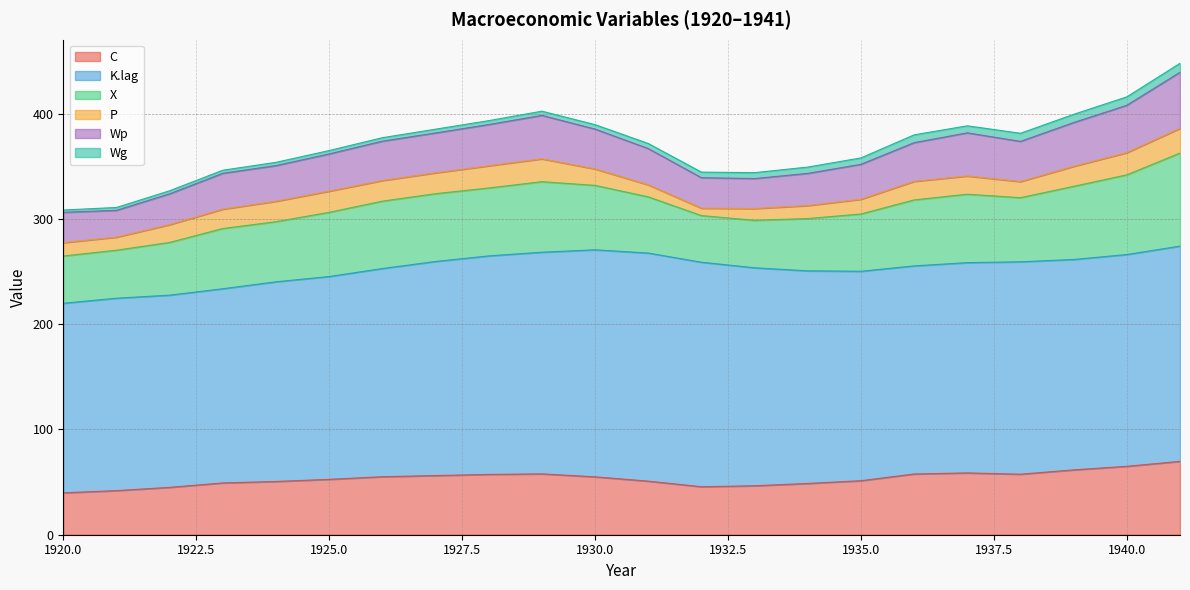

How many values in the K.lag series exceed 201?

11